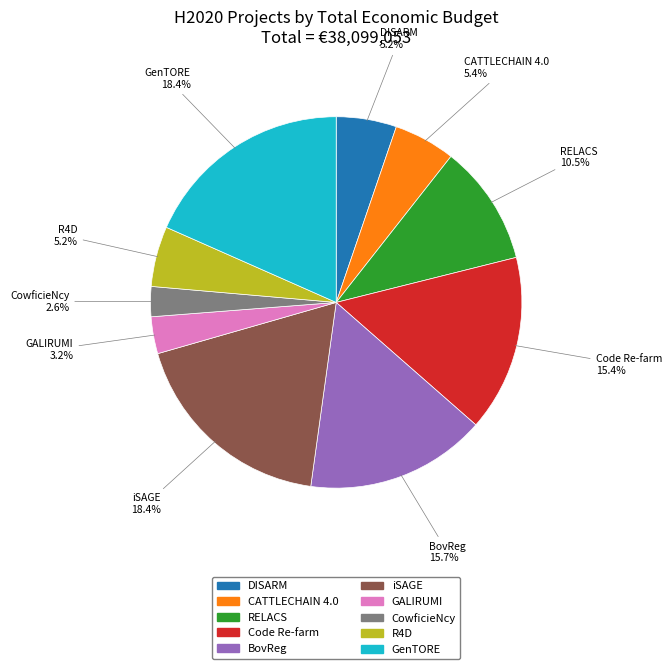

Is the sum of DISARM and CowficieNcy greater than half?

No